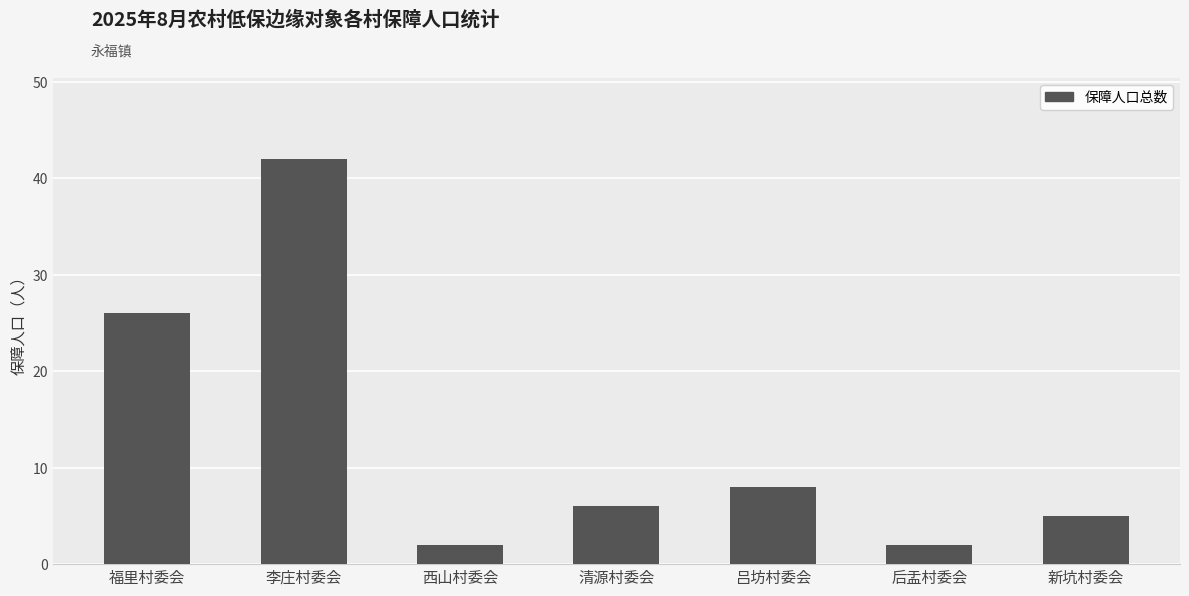

How many series are shown in this chart?

1